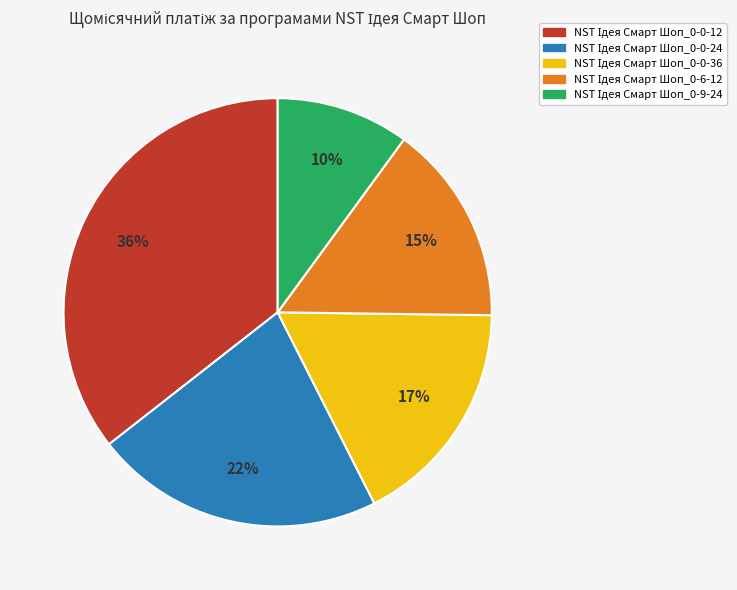

Is there a majority slice in this chart?

No